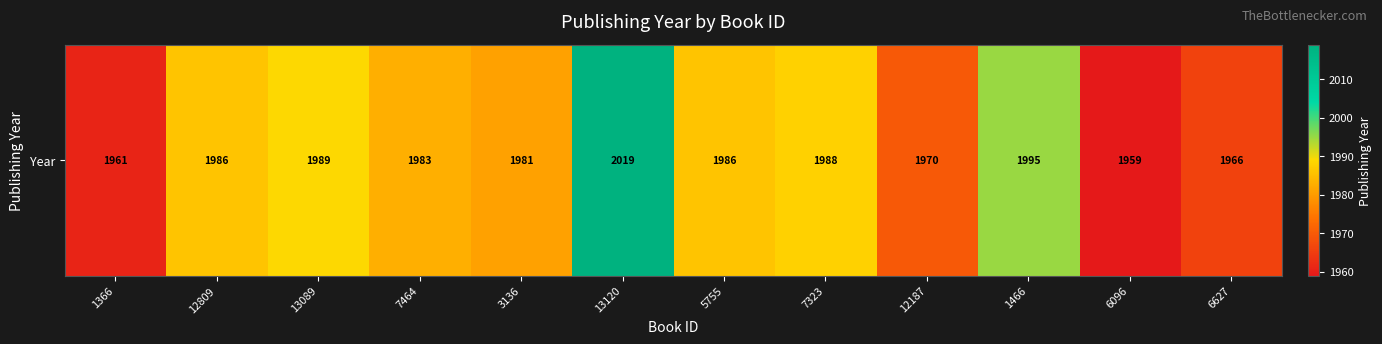

How many data points are less than 1986?

6